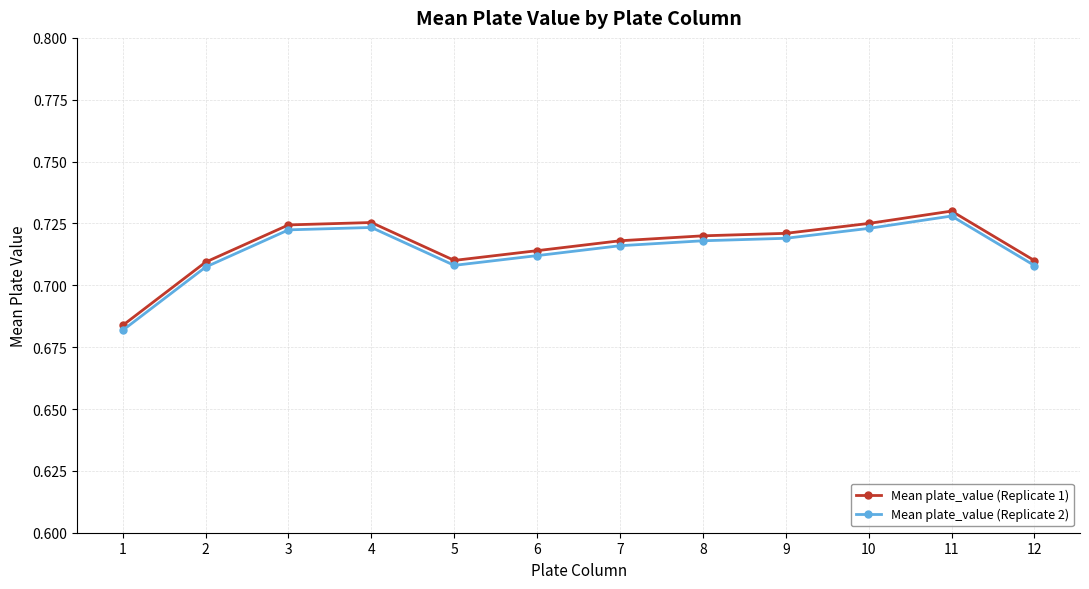

How many lines are shown in the chart?

2